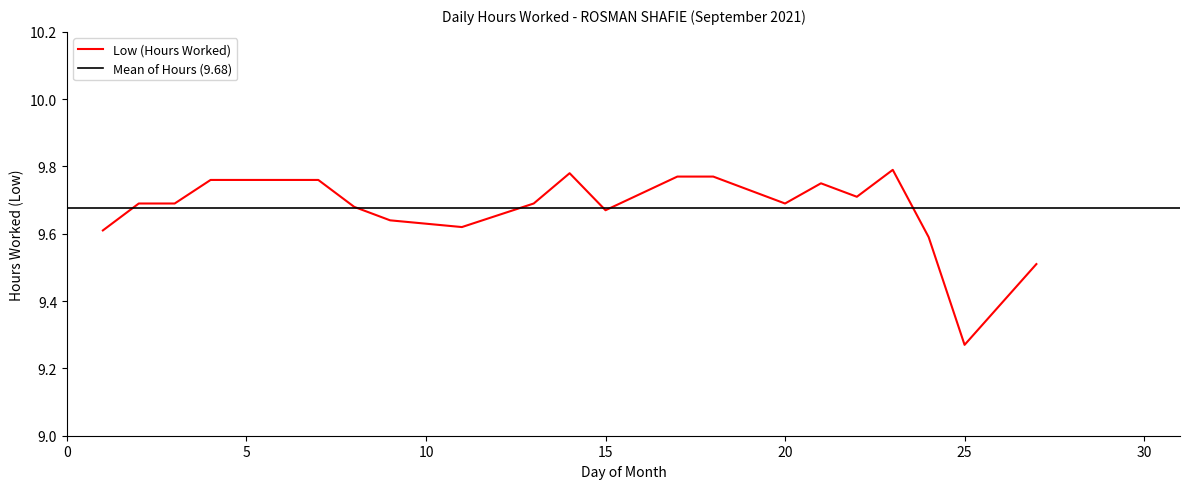

Does the chart have visible grid lines?

No